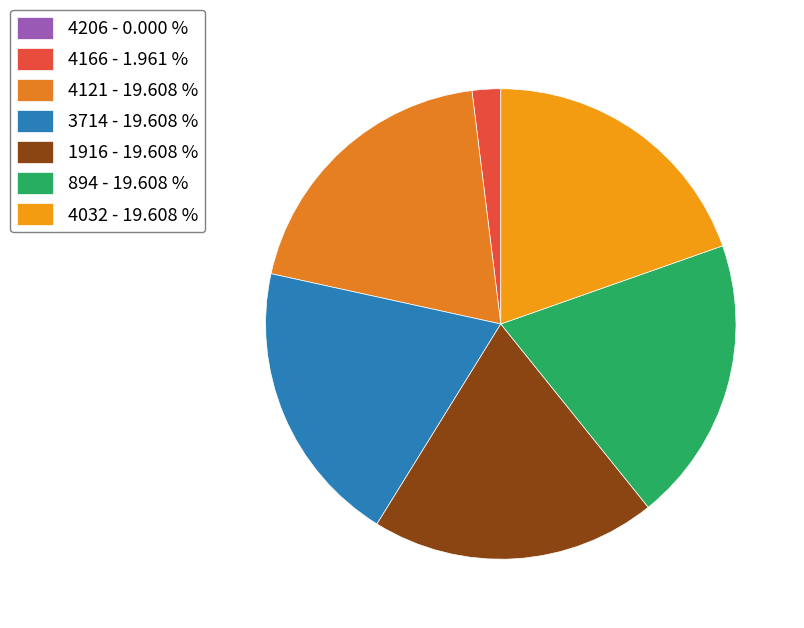

To the nearest percent, what is the combined percentage of 4032 and 3714?

39%